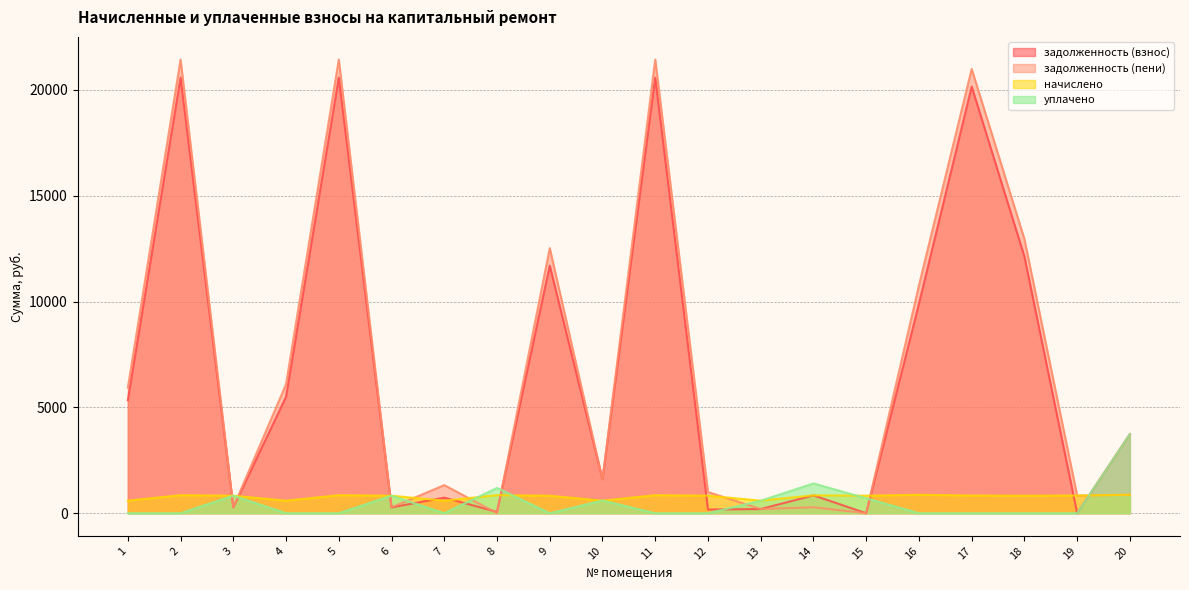

Reading right to left, transcribe all the data shown in this chart.

задолженность (взнос): 20=3740.1	19=0.0	18=12123.5	17=20153.8	16=9892.5	15=0.0	14=844.4	13=197.6	12=175.4	11=20577.5	10=1601.0	9=11696.3	8=63.0	7=734.6	6=275.6	5=20577.5	4=5500.0	3=275.6	2=20577.5	1=5336.3
задолженность (пени): 20=871.6	19=830.0	18=12950.3	17=20988.4	16=10764.1	15=0.0	14=281.4	13=197.6	12=1002.2	11=21429.6	10=1593.8	9=12523.1	8=0.0	7=1327.4	6=275.6	5=21429.6	4=6092.8	3=275.6	2=21429.6	1=5929.1
начислено: 20=871.6	19=834.6	18=826.8	17=834.6	16=871.6	15=826.8	14=844.4	13=592.8	12=826.8	11=852.1	10=592.8	9=826.8	8=852.1	7=592.8	6=826.8	5=852.1	4=592.8	3=826.8	2=852.1	1=592.8
уплачено: 20=3740.1	19=0.0	18=0.0	17=0.0	16=0.0	15=705.0	14=1407.2	13=592.8	12=0.0	11=0.0	10=600.0	9=0.0	8=1195.6	7=0.0	6=826.8	5=0.0	4=0.0	3=826.8	2=0.0	1=0.0